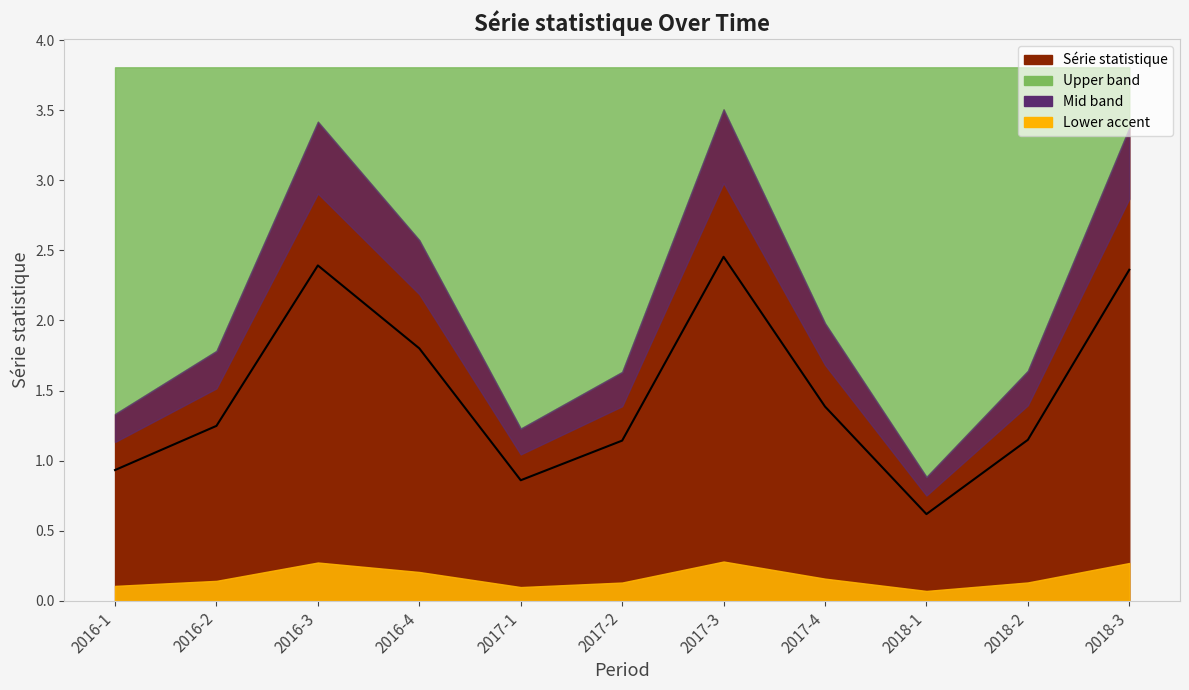

What is the change in value from 2016-1 to 2016-2?

+0.3